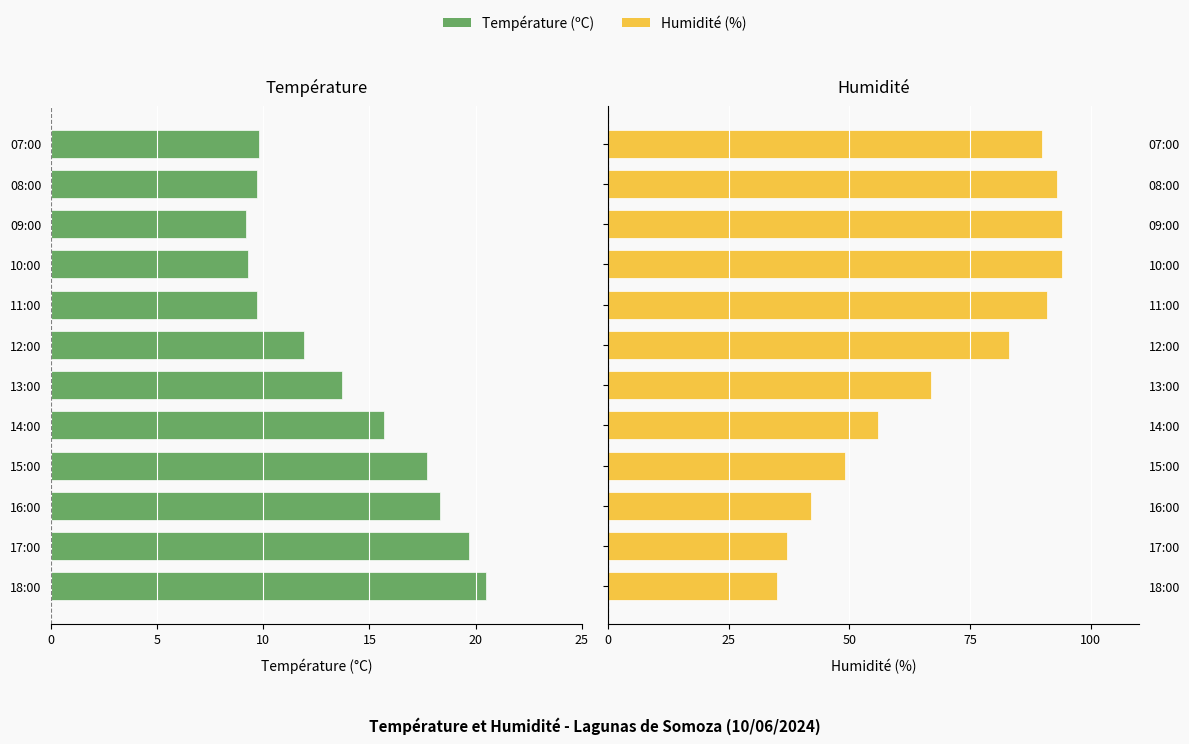

What is the difference between the maximum and minimum values in the Humidité (%) series?

59.0